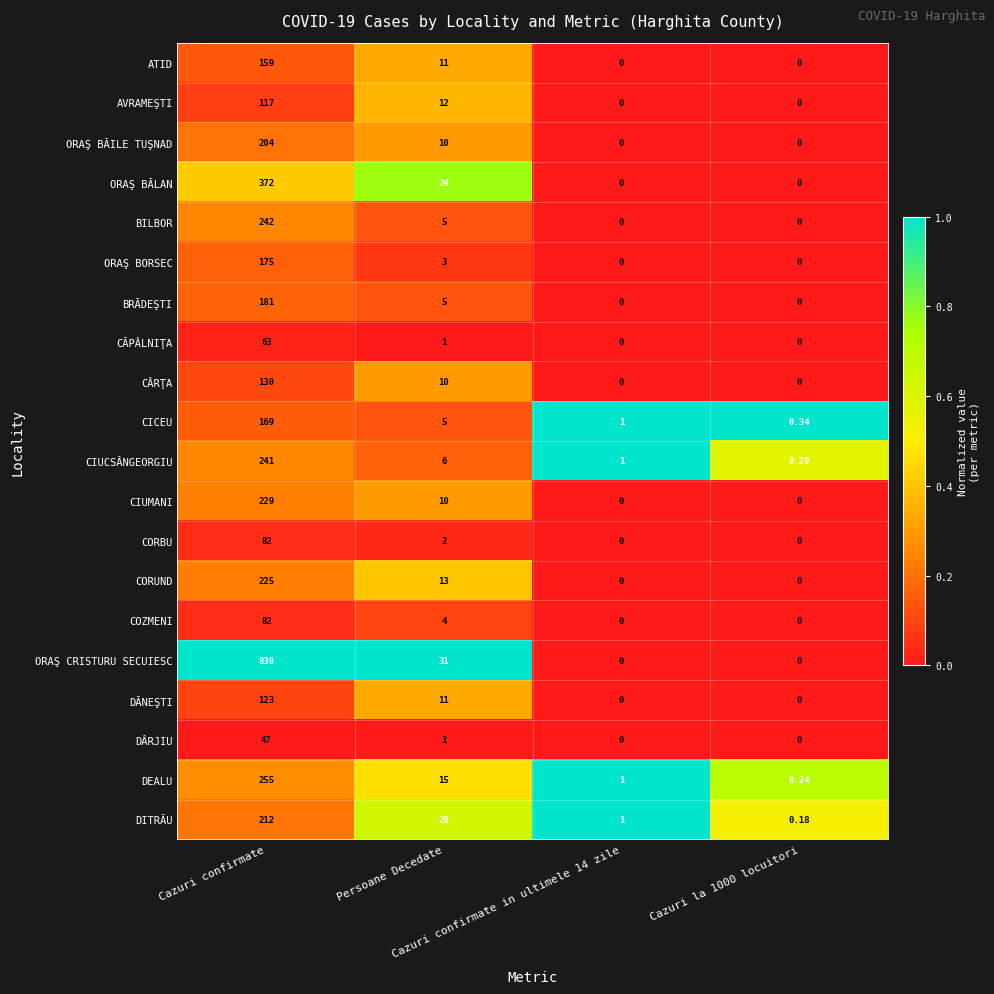

Which series has the largest total across all categories?

ORAŞ CRISTURU SECUIESC